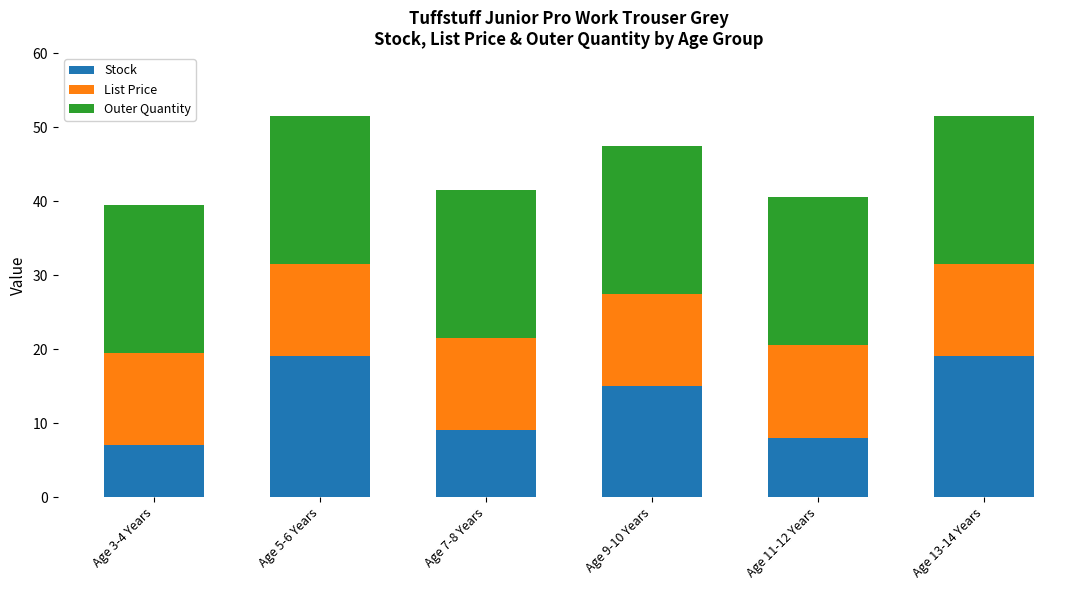

Reading right to left, list the values for the Stock series.

19.0	8.0	15.0	9.0	19.0	7.0